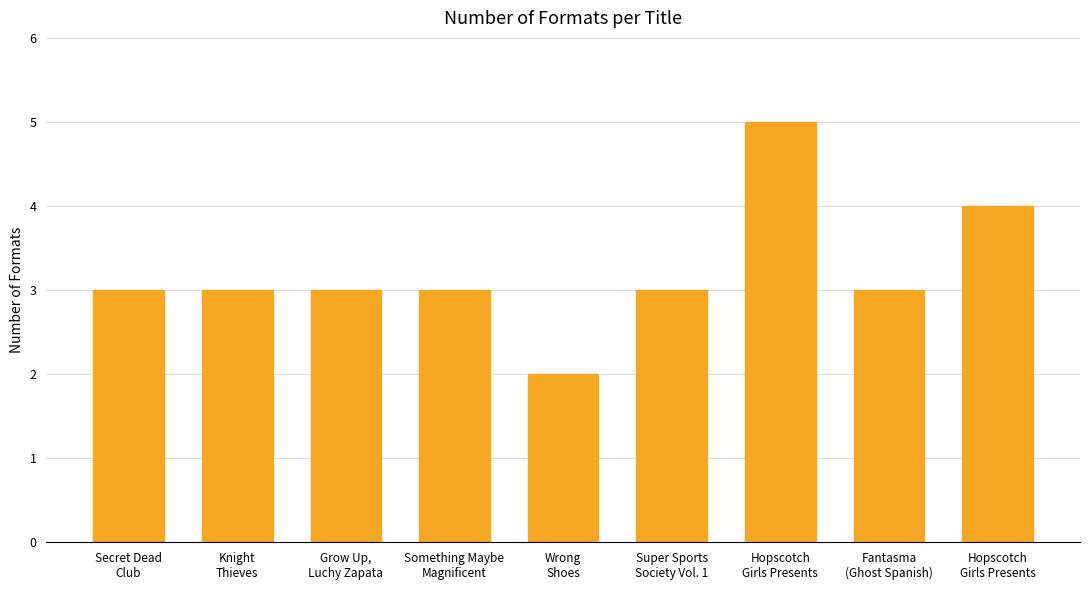

How many bars are there in total?

9